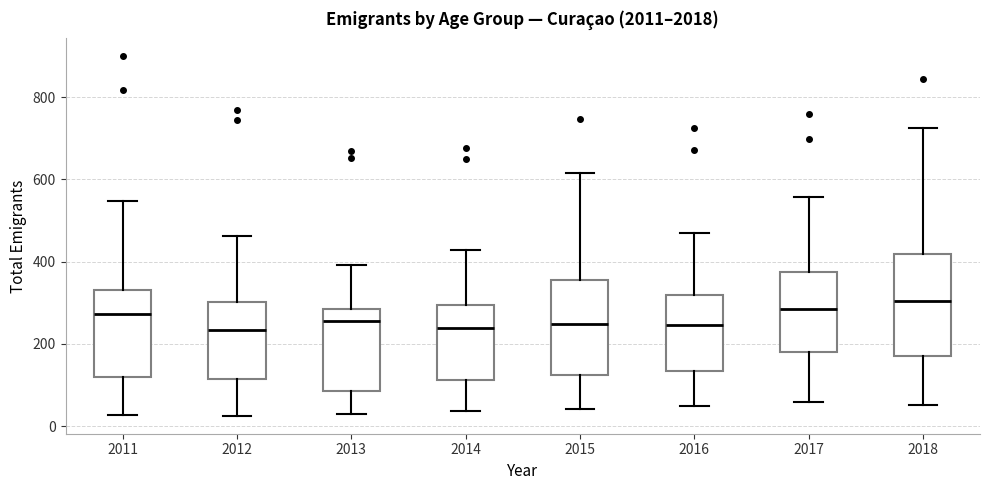

Where does the upper whisker of the box at x = 2018 end on the y-axis? The values are not printed on the chart, so give them approximately, as read against the axis.

720